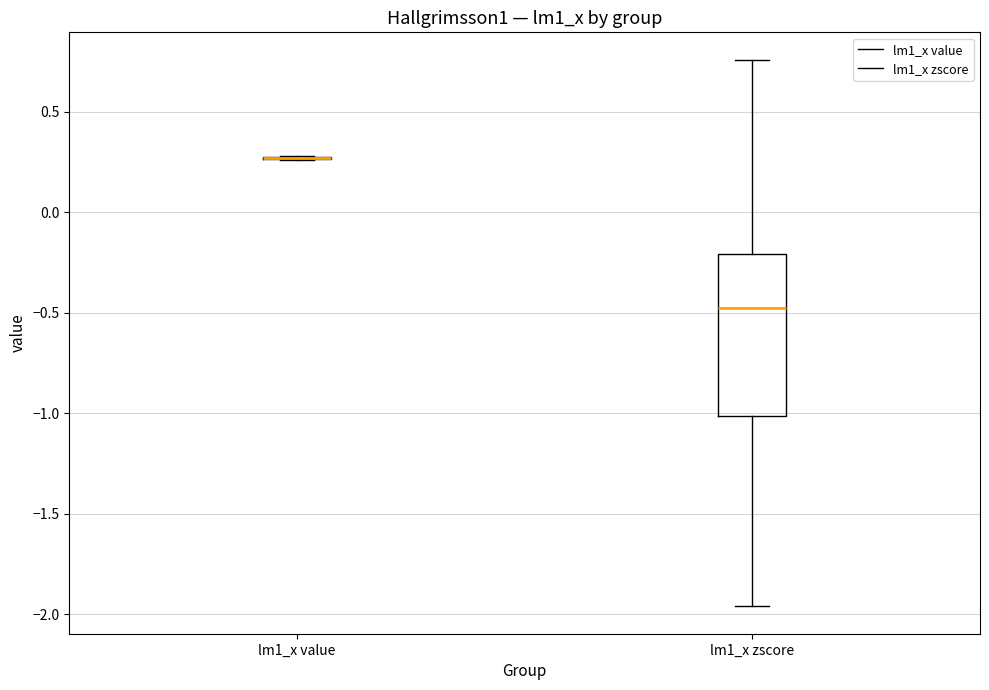

Which box is the tallest, from its lower edge to its upper edge?

lm1_x zscore